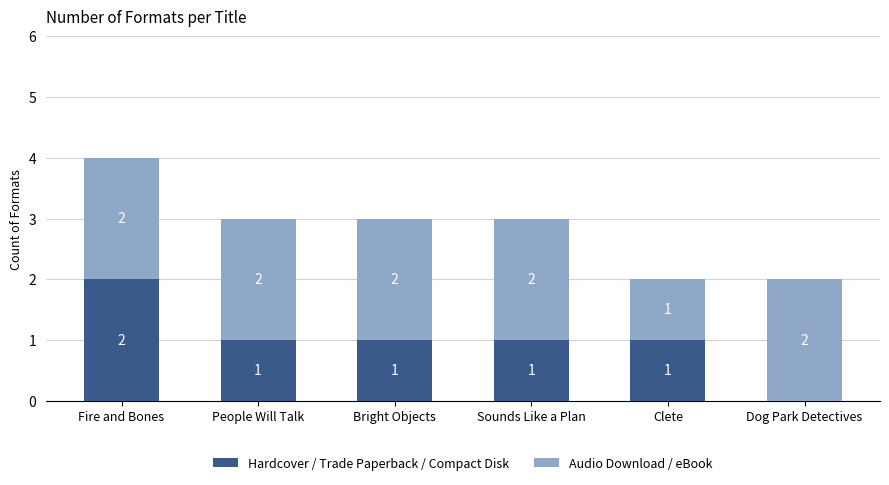

Count the number of data series in this chart.

2